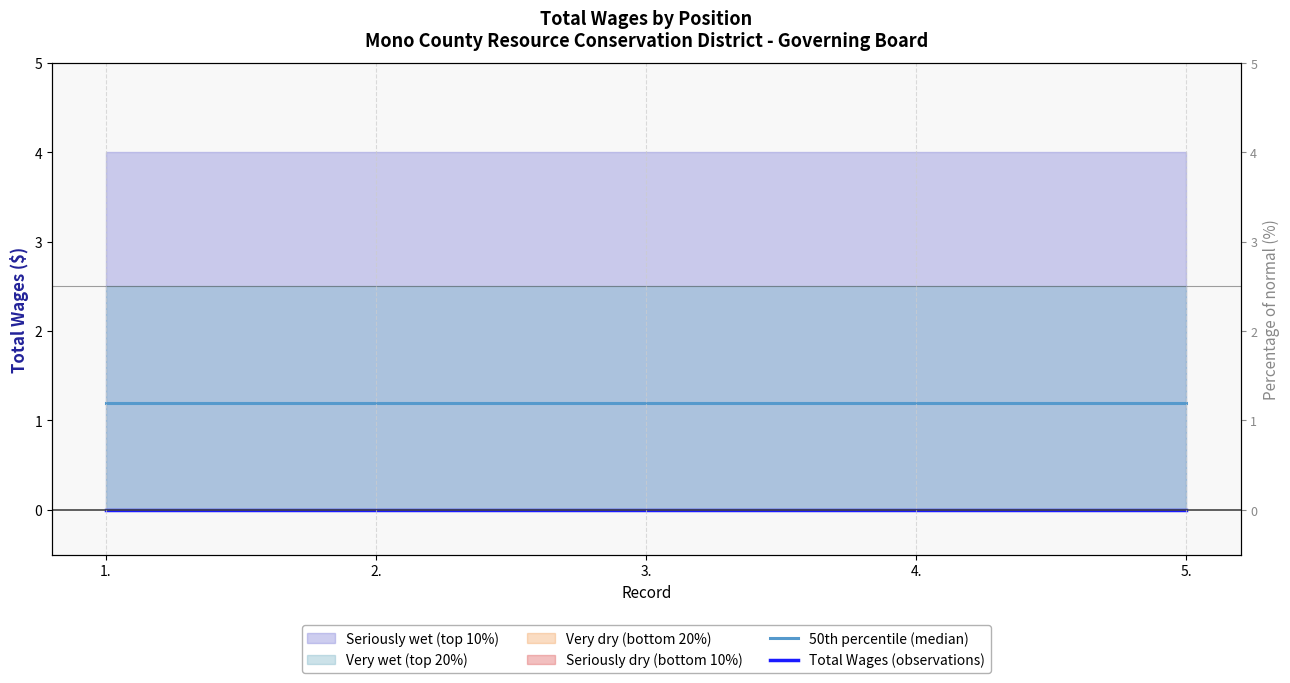

What is the difference between the highest and lowest values at 4.?

1.2